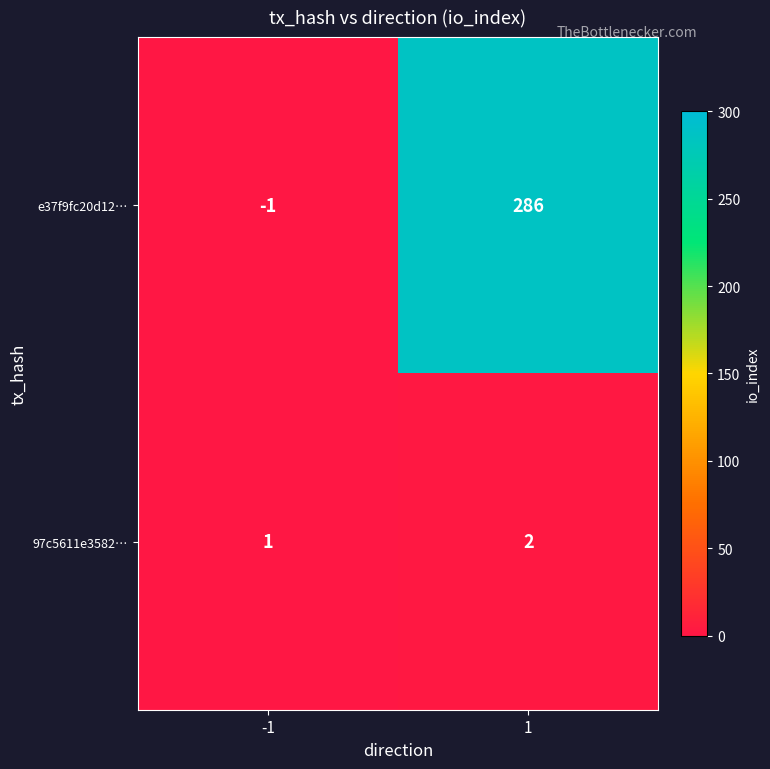

Reading right to left, list all the values displayed in this chart.

e37f9fc20d12…: 1=286	-1=-1
97c5611e3582…: 1=2	-1=1